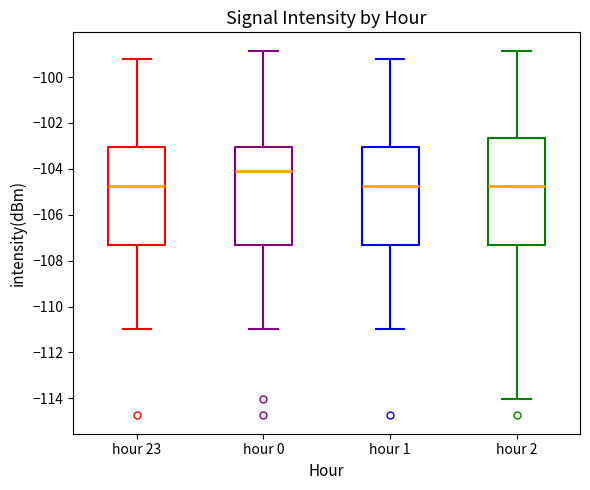

Which box's median line is the highest?

hour 0